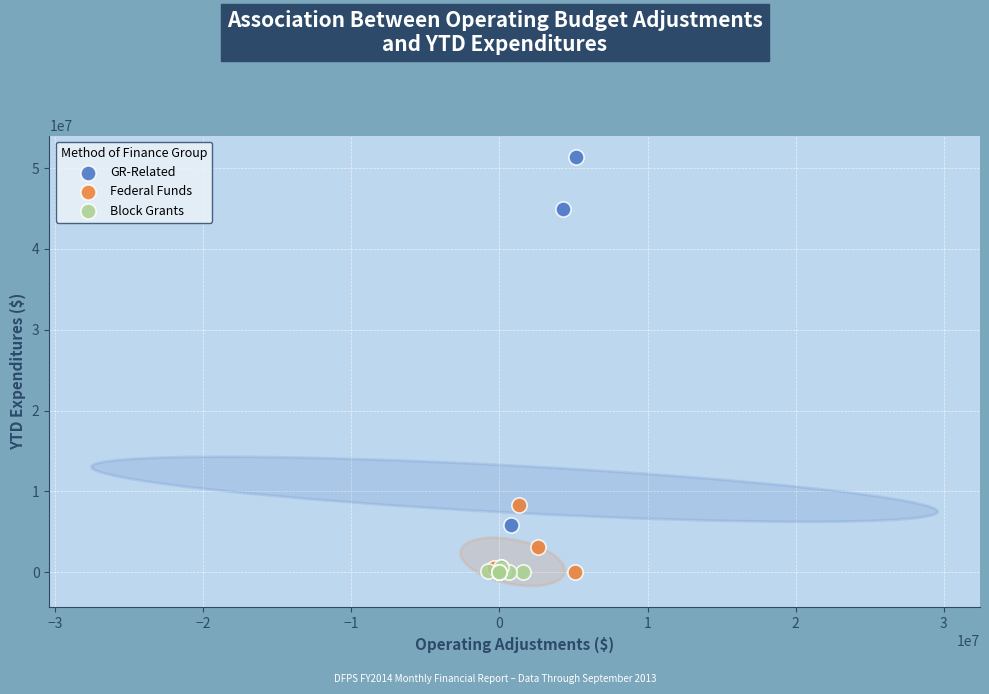

Which series has the widest spread of Y values?

GR-Related